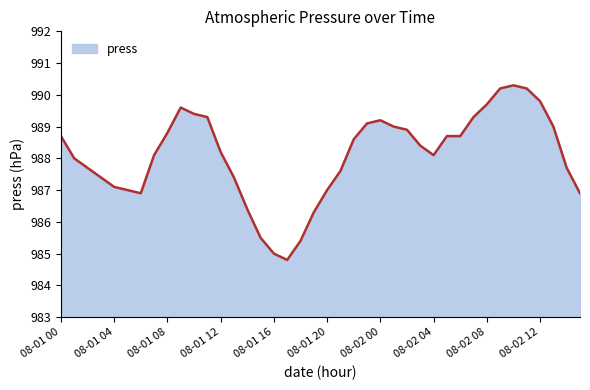

What is the difference between the maximum and minimum values?

5.5